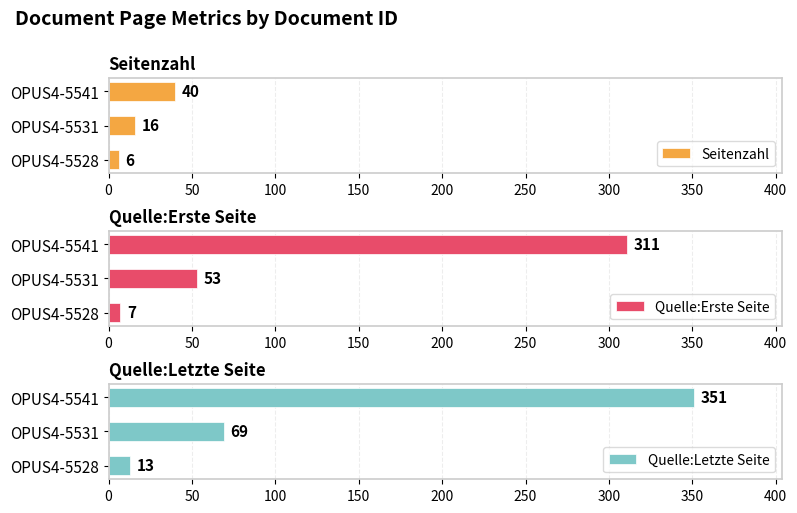

Reading left to right, transcribe all the data shown in this chart.

Seitenzahl: 6	16	40
Quelle:Erste Seite: 7	53	311
Quelle:Letzte Seite: 13	69	351